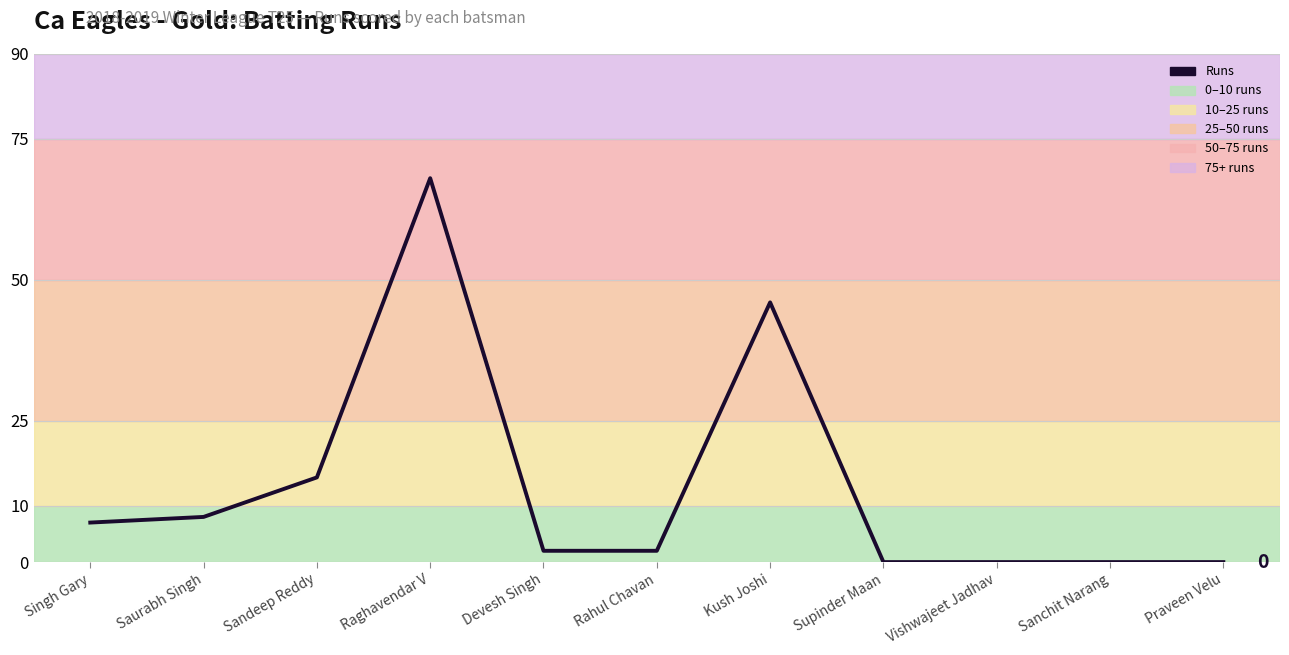

Reading left to right, transcribe all the data shown in this chart.

7	8	15	68	2	2	46	0	0	0	0